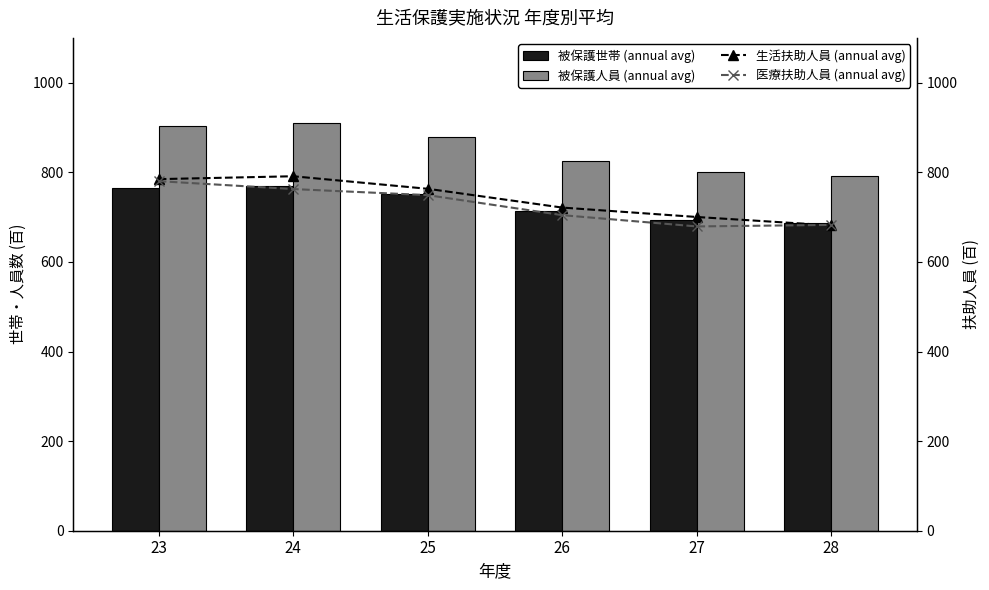

Reading left to right, extract all data points from this chart.

被保護世帯 (annual avg): 23=764.9	24=769.8	25=751.1	26=713.0	27=693.2	28=687.2
被保護人員 (annual avg): 23=902.6	24=909.2	25=878.4	26=826.3	27=800.5	28=791.2
生活扶助人員 (annual avg): 23=784.8	24=791.2	25=763.2	26=721.2	27=700.2	28=681.5
医療扶助人員 (annual avg): 23=780.2	24=762.6	25=749.0	26=704.3	27=679.2	28=682.6